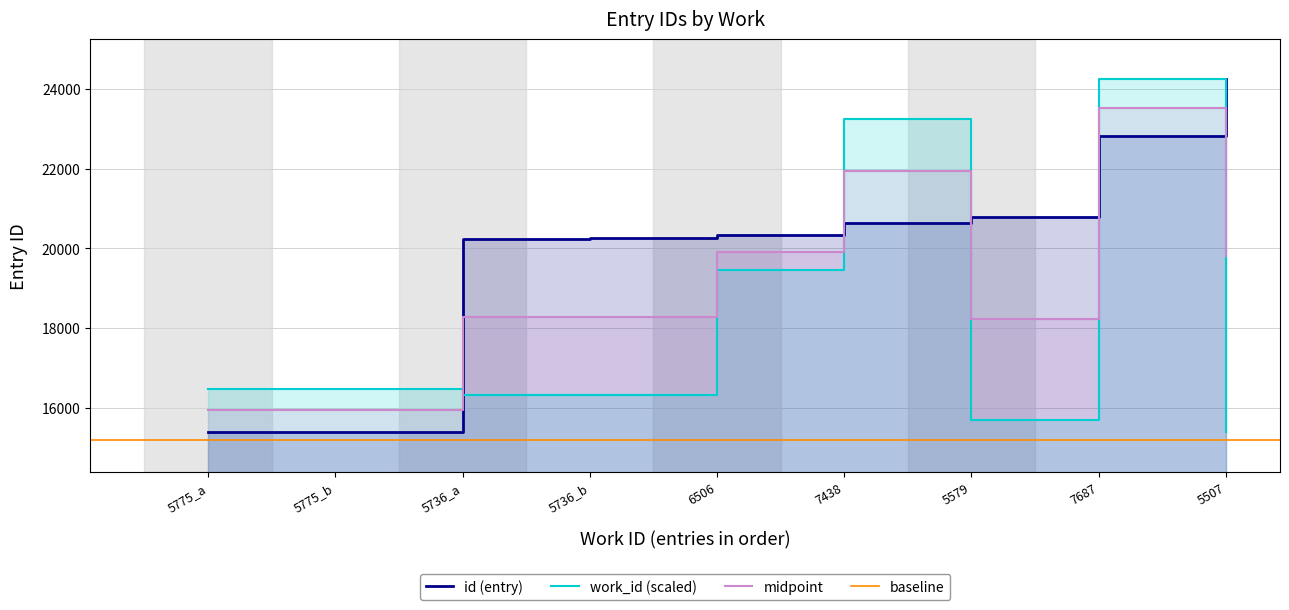

Reading right to left, transcribe all the data shown in this chart.

work_id: 5507=15395.0	7687=24245.0	5579=15687.3	7438=23234.2	6506=19450.6	5736_b=16324.7	5736_a=16324.7	5775_b=16483.0	5775_a=16483.0
id: 5507=24245.0	7687=22822.0	5579=20779.0	7438=20630.0	6506=20347.0	5736_b=20262.0	5736_a=20249.0	5775_b=15402.0	5775_a=15395.0